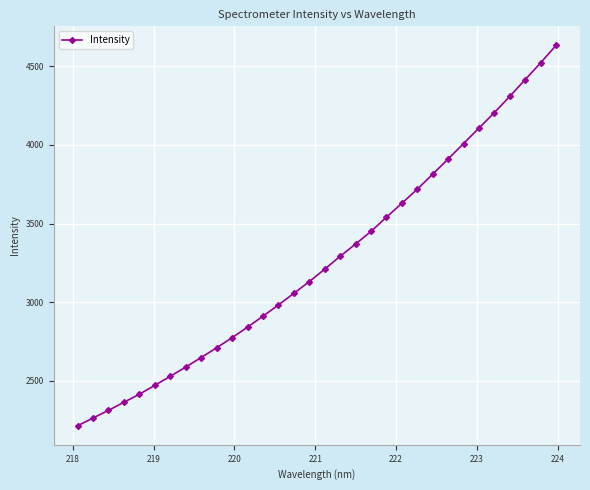

True or false: the data has more than 2 interior local peaks.

False